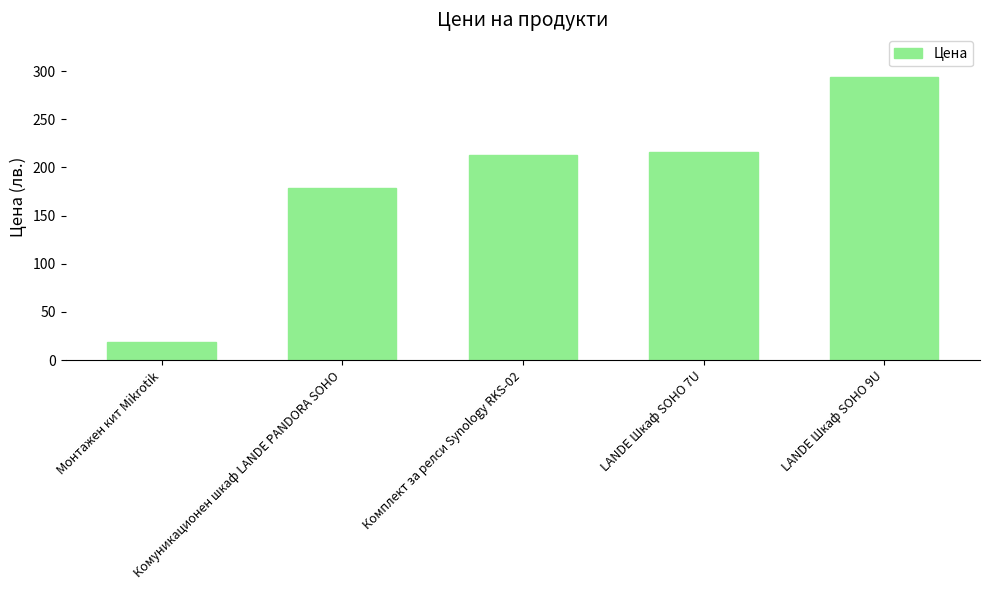

Reading left to right, list all the values displayed in this chart.

Монтажен кит Mikrotik=18.9	Комуникационен шкаф LANDE PANDORA SOHO=178.8	Комплект за релси Synology RKS-02=213.0	LANDE Шкаф SOHO 7U=216.0	LANDE Шкаф SOHO 9U=294.0